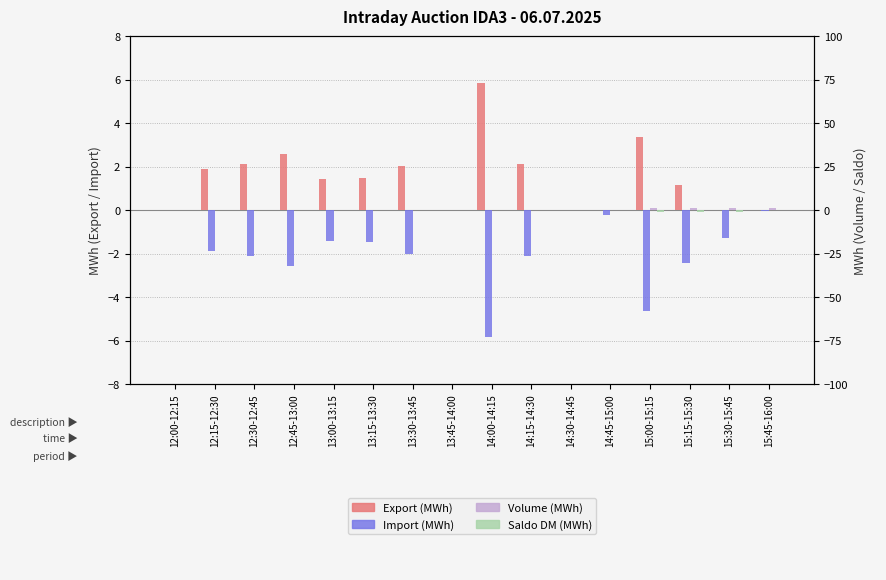

Which series has the largest range (max minus min)?

Export (MWh)